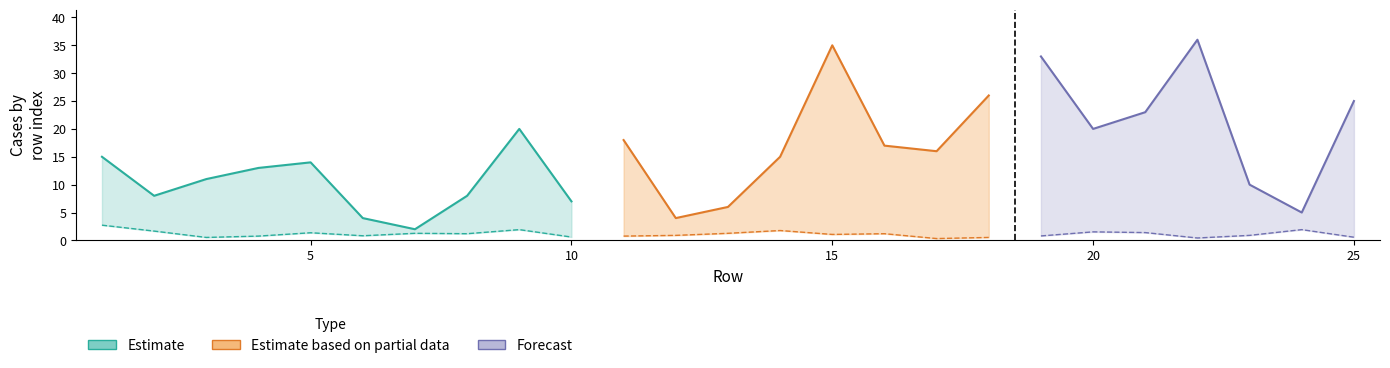

What is the maximum value shown in the chart?

36.0